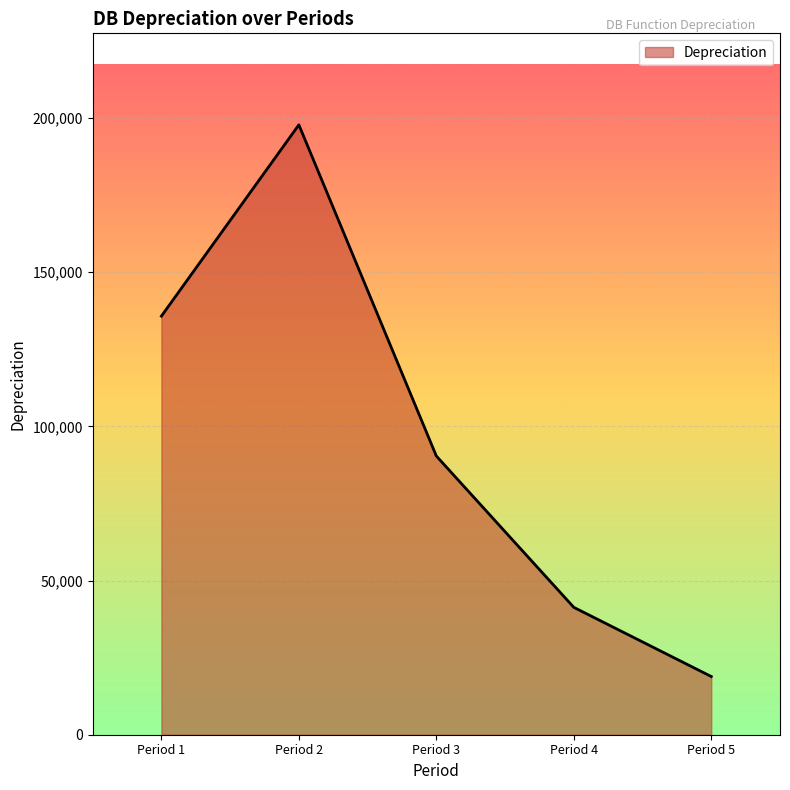

What is the difference between the maximum and minimum values?

178910.1